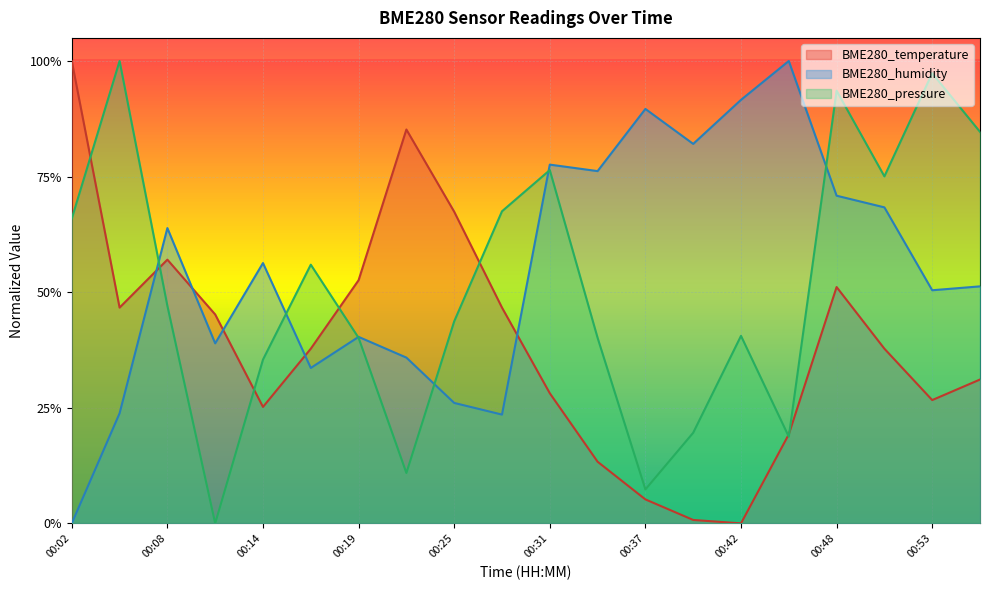

Does the chart display data point markers on the line(s)?

No